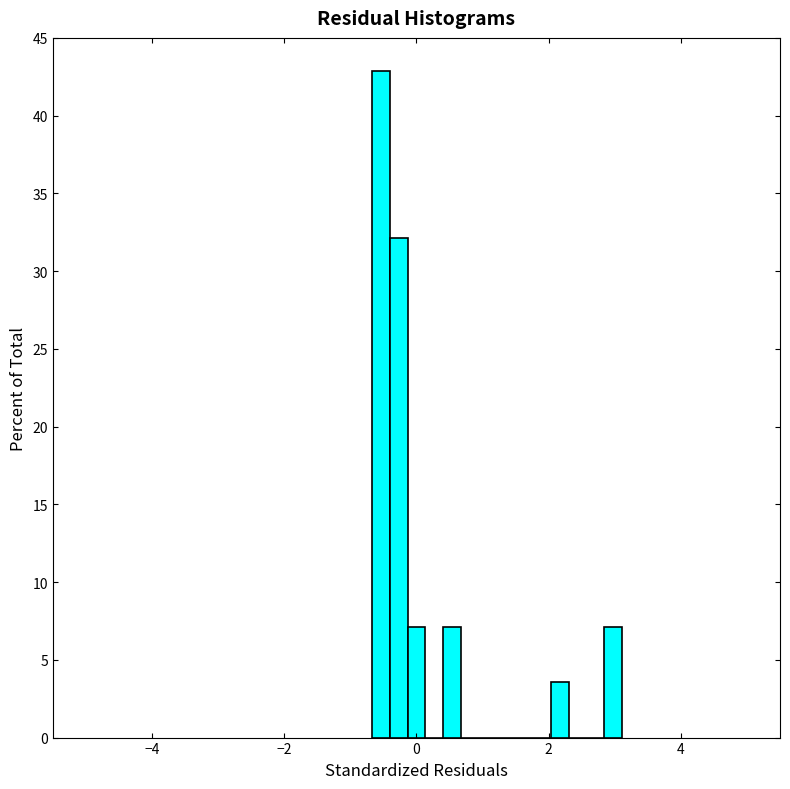

Read against the x-axis, roughly where is the centre of the tallest bar?

-0.6